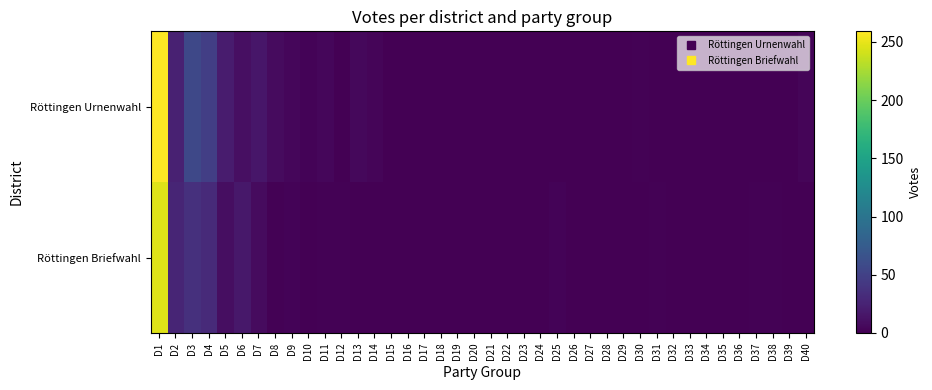

Reading left to right, what are all the values shown in this chart?

Röttingen Urnenwahl: D1=259	D2=24	D3=56	D4=48	D5=20	D6=11	D7=16	D8=8	D9=5	D10=3	D11=5	D12=1	D13=6	D14=4	D15=0	D16=0	D17=0	D18=0	D19=1	D20=1	D21=0	D22=0	D23=0	D24=0	D25=0	D26=0	D27=0	D28=1	D29=0	D30=2	D31=0	D32=0	D33=0	D34=0	D35=0	D36=0	D37=0	D38=0	D39=0	D40=4
Röttingen Briefwahl: D1=246	D2=27	D3=36	D4=31	D5=10	D6=17	D7=8	D8=2	D9=3	D10=0	D11=2	D12=2	D13=0	D14=1	D15=1	D16=0	D17=0	D18=0	D19=1	D20=0	D21=0	D22=0	D23=0	D24=0	D25=3	D26=0	D27=0	D28=0	D29=0	D30=1	D31=2	D32=0	D33=0	D34=0	D35=0	D36=0	D37=2	D38=2	D39=0	D40=0